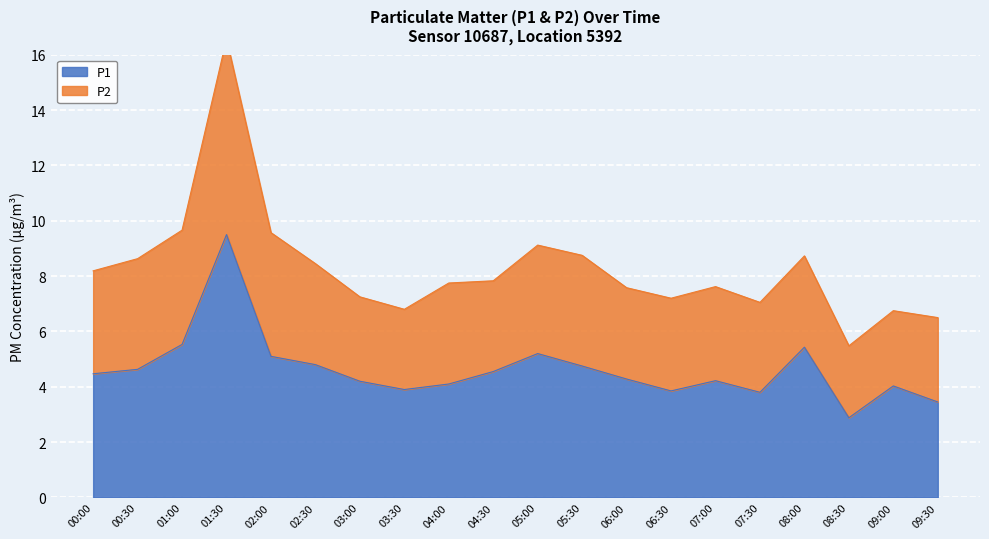

Where is the first local minimum?

03:30